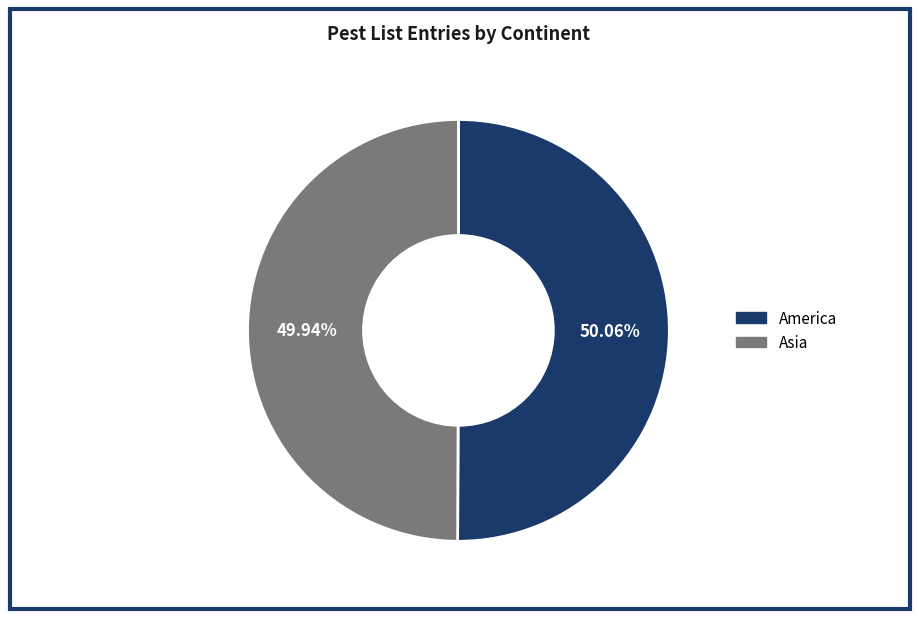

What is the ratio of the value at America to the value at Asia?

1.0